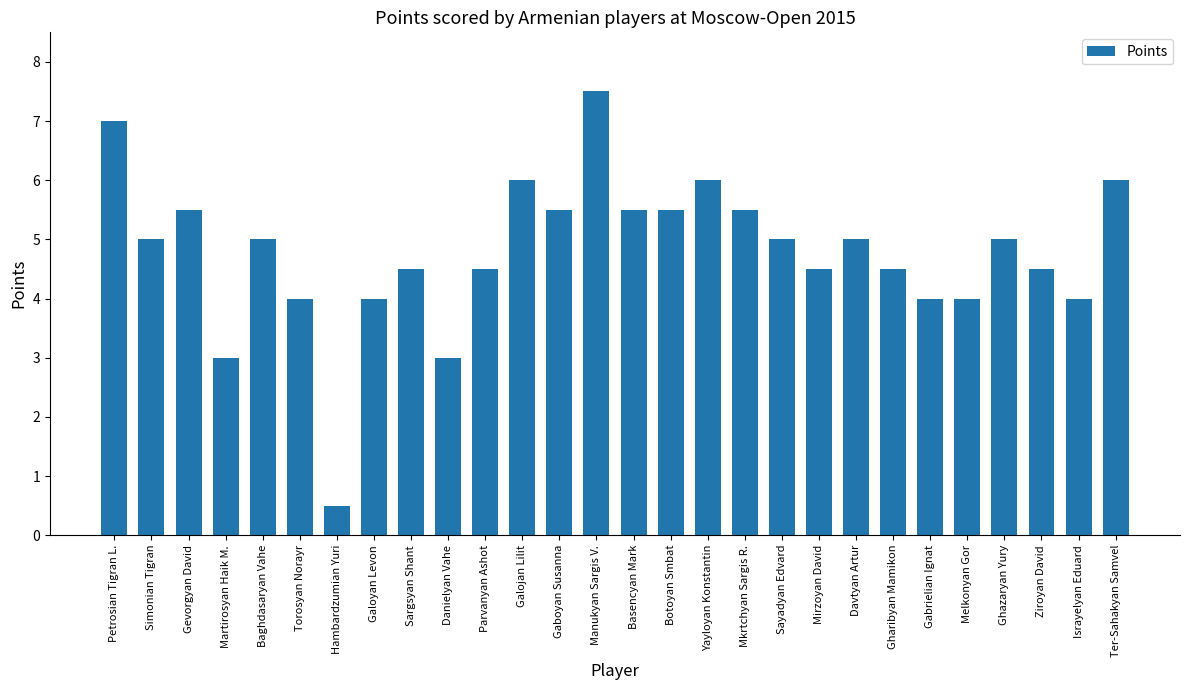

What is the difference between the maximum and minimum values?

7.0